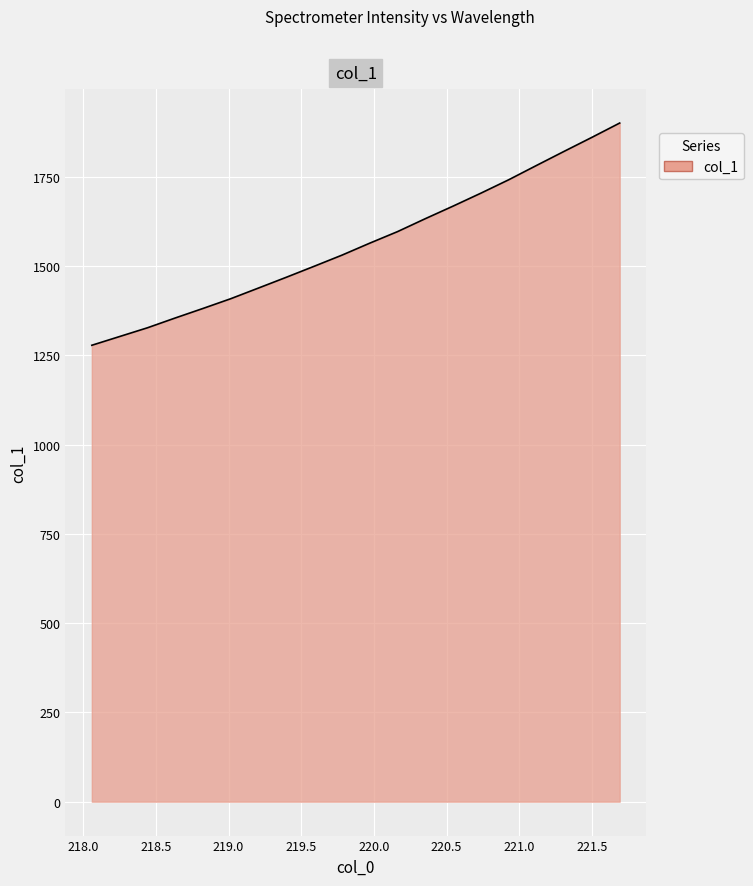

What is the difference between the maximum and minimum values?

622.6